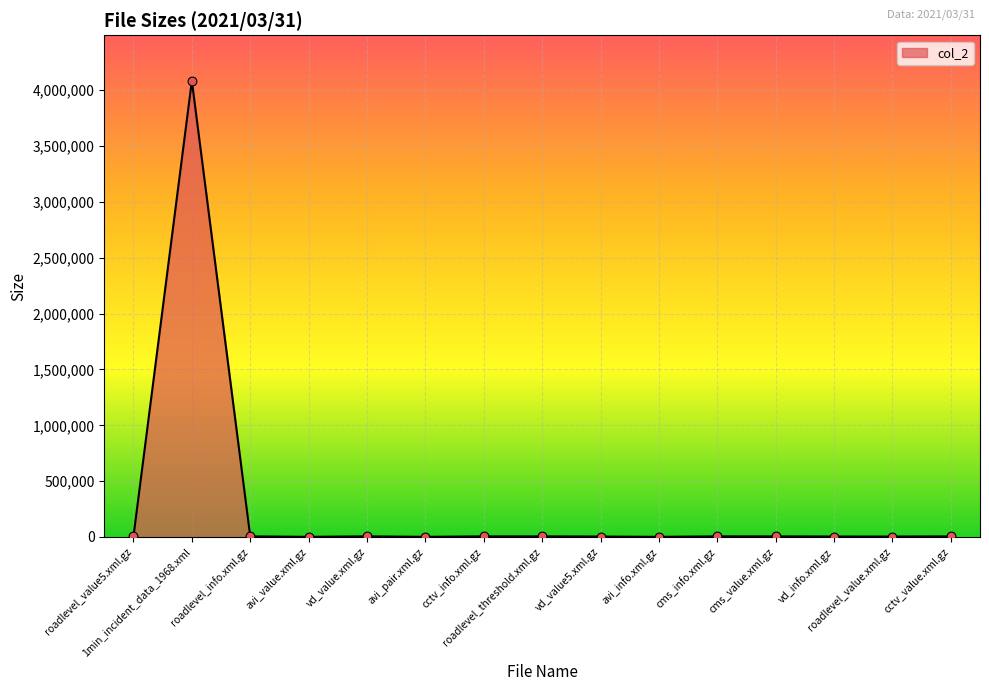

Approximately how many times larger is the value at roadlevel_value.xml.gz compared to avi_pair.xml.gz?

2.7